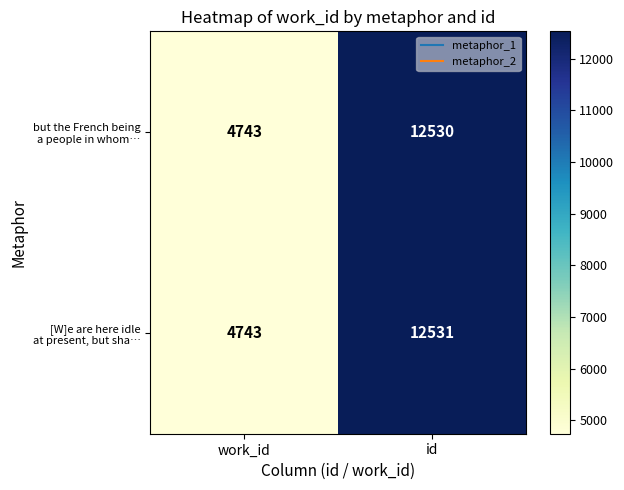

What is the minimum value shown in the chart?

4743